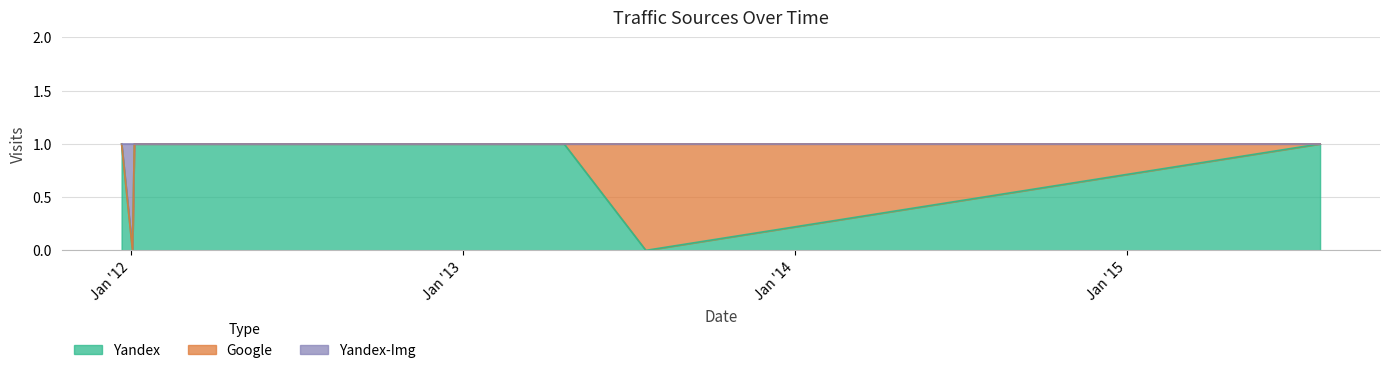

What are all the series names shown in the legend?

Yandex, Google, Yandex-Img